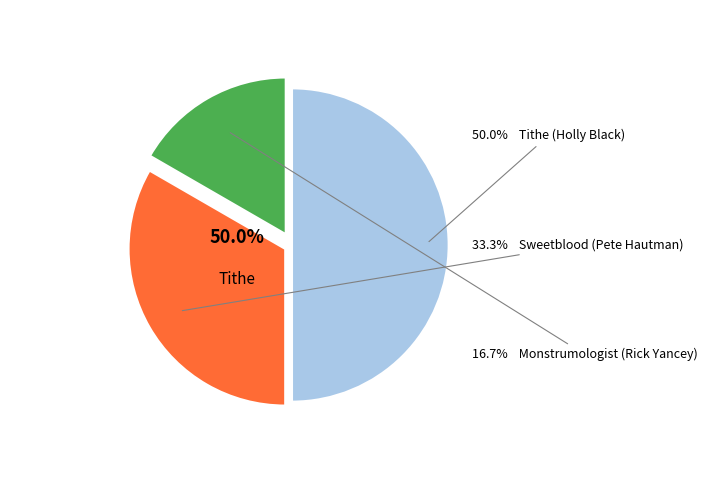

Is there any slice that represents more than half of the pie?

No